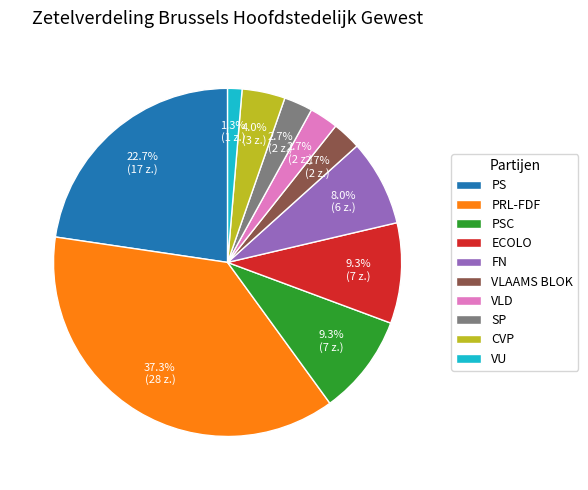

To the nearest percent, what is the combined percentage of ECOLO and CVP?

13%